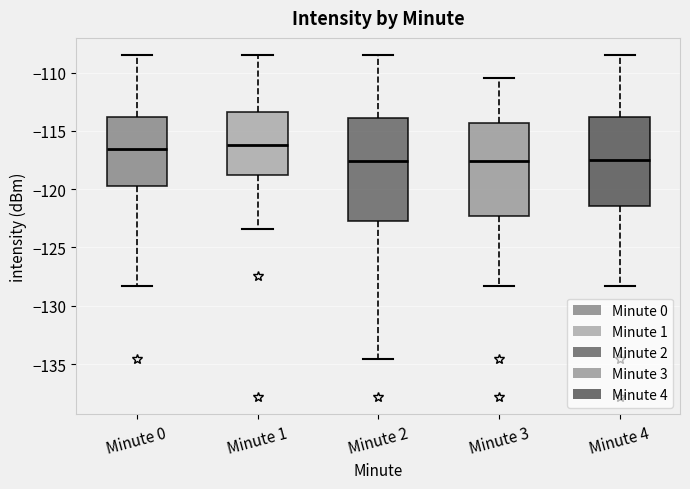

Where is the lower edge of the box for Minute 0 on the y-axis? The values are not printed on the chart, so give them approximately, as read against the axis.

-120.0